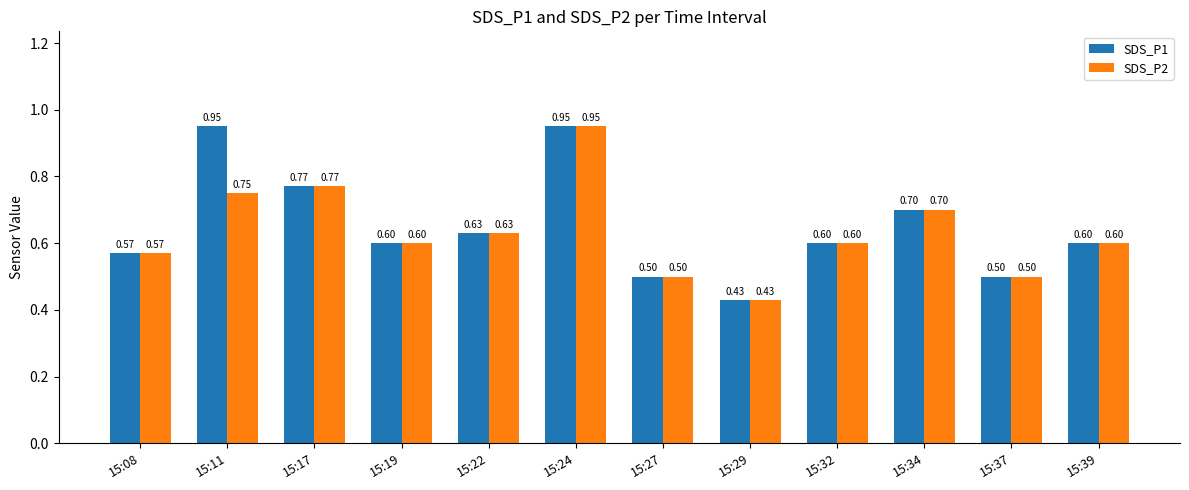

How many bars are there in each group?

2